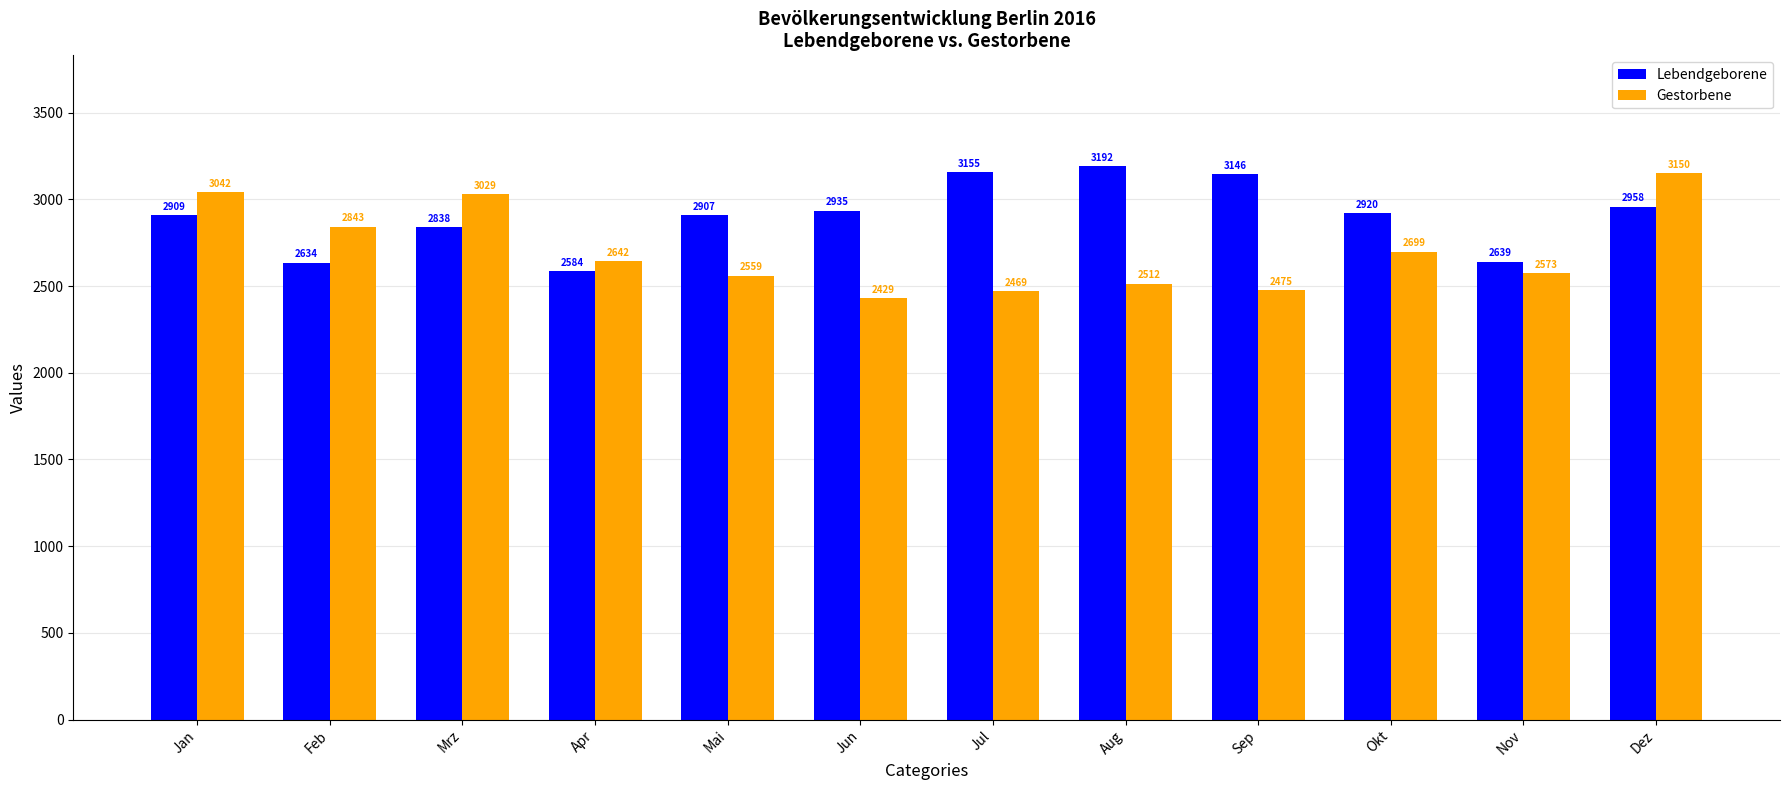

What is the difference between the second highest and minimum values in the Gestorbene series?

613